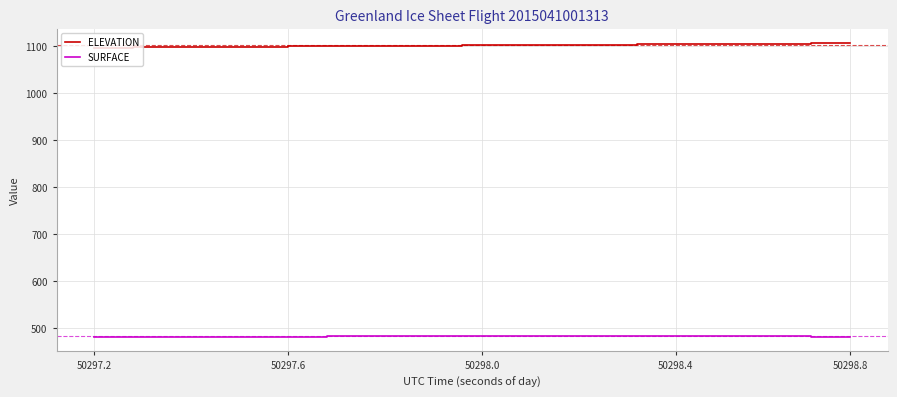

Is this an area chart (filled region under the line)?

No